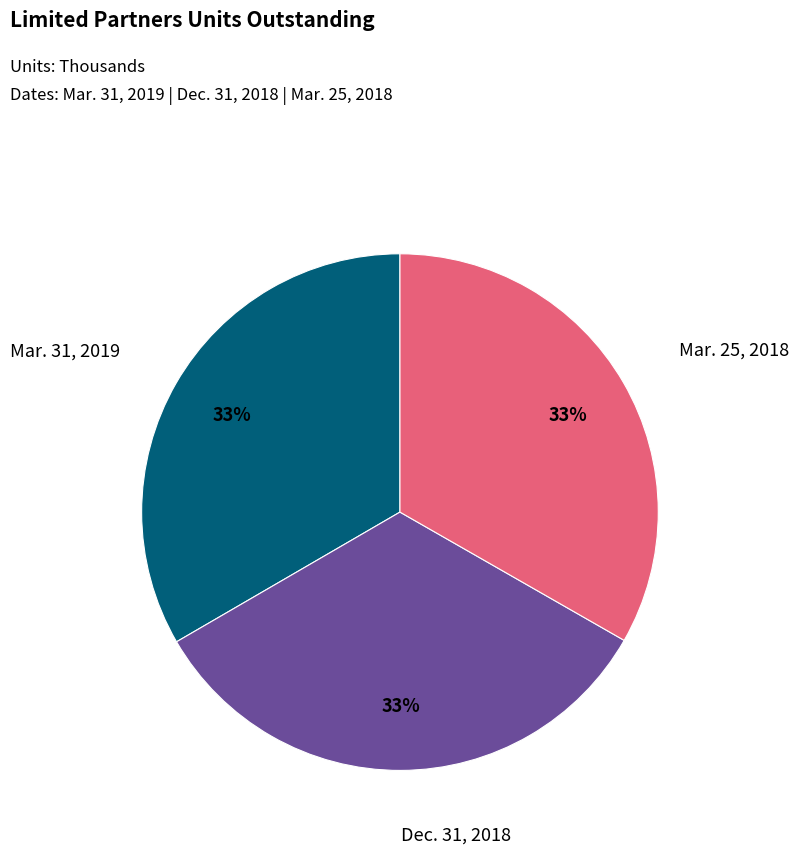

To the nearest percent, what is the average slice percentage?

33%